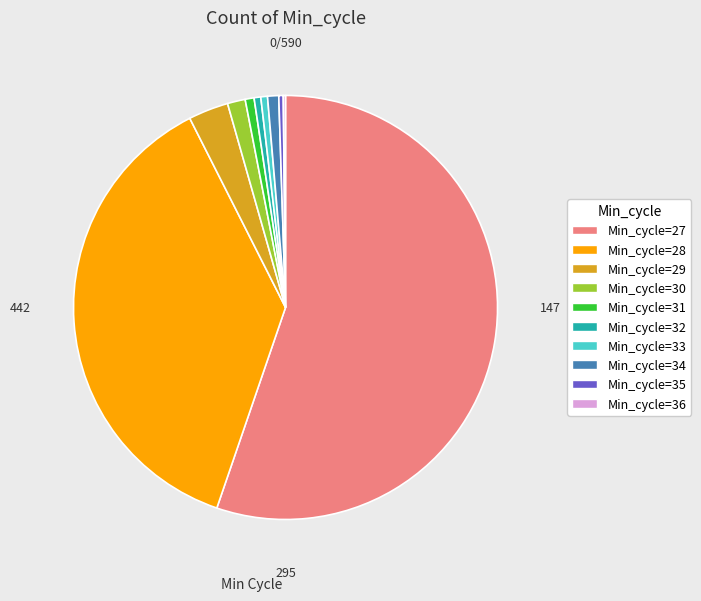

Does any single category account for the majority?

Yes